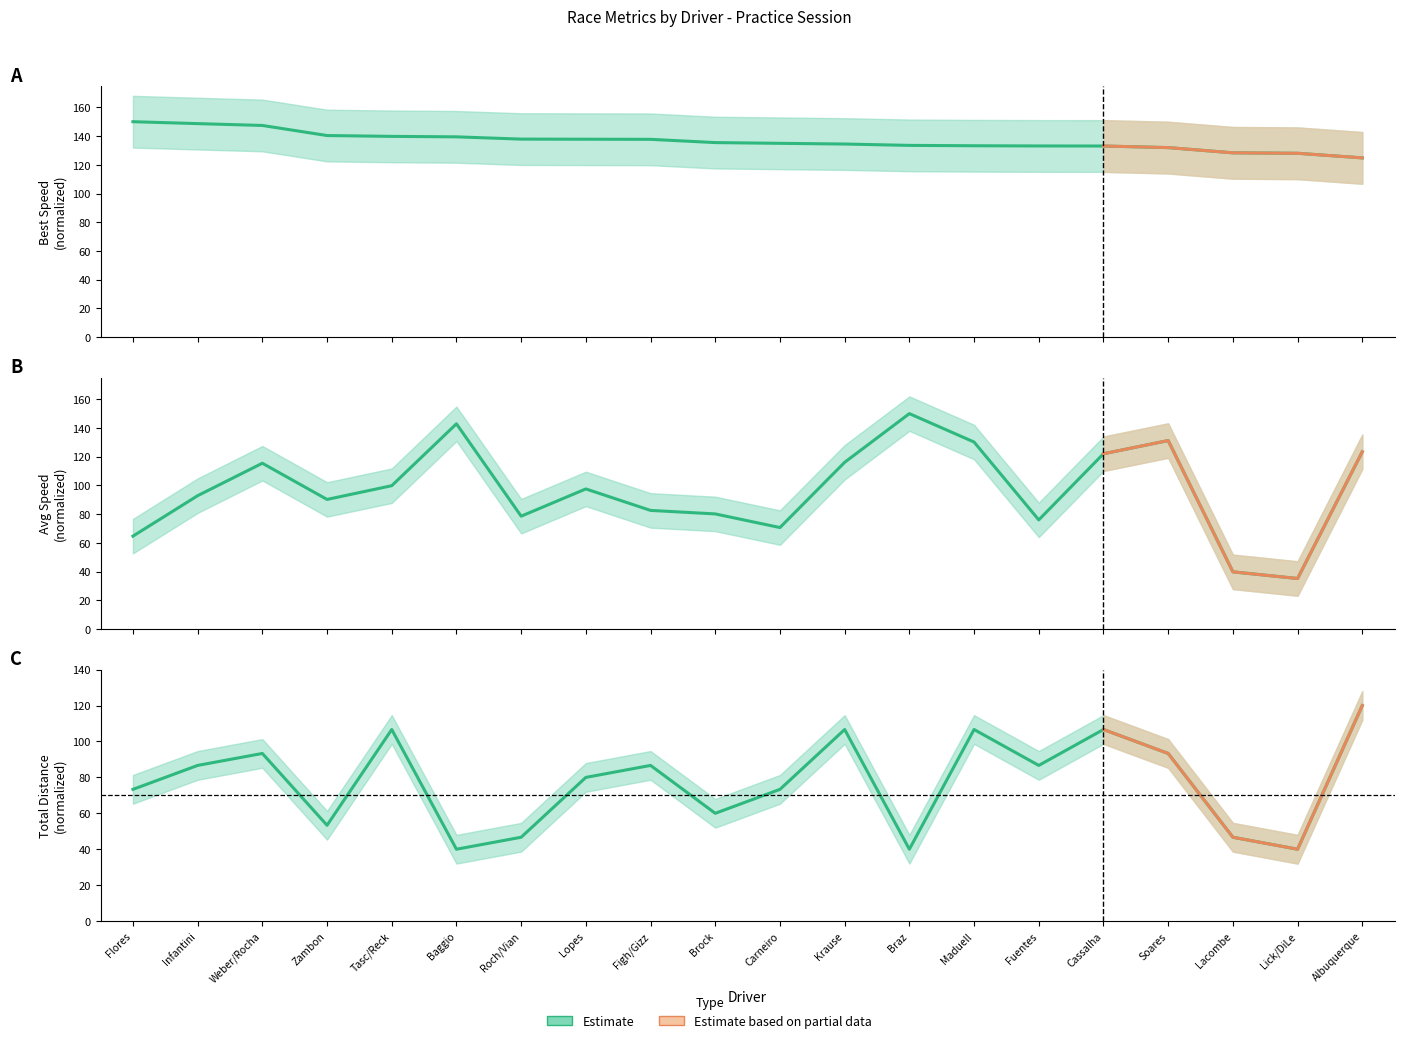

What is the spread (max minus min) of values at Lacombe?

88.5